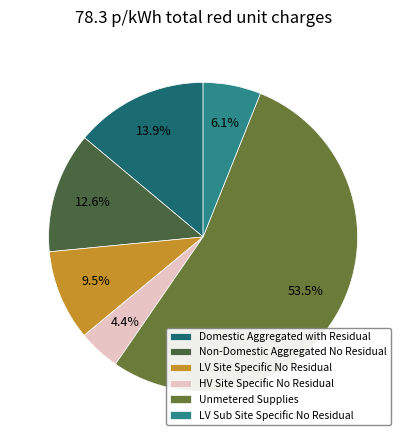

Which slice is the largest?

Unmetered Supplies